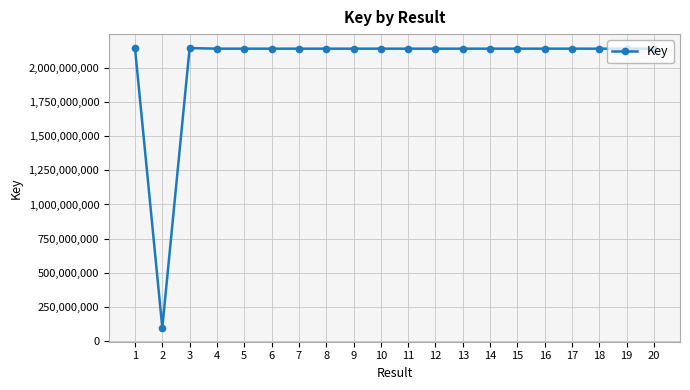

Is it true that the value at 4 is 2968028410?

False